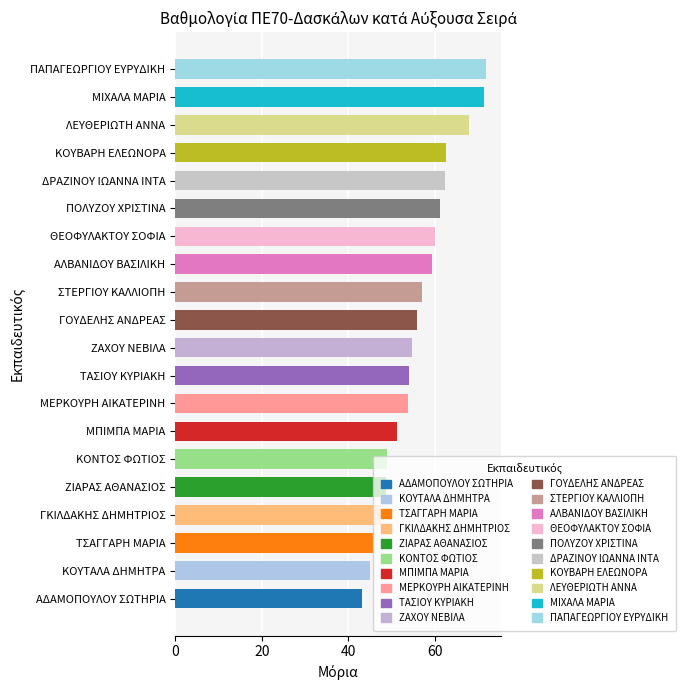

How many distinct data groups are displayed?

1